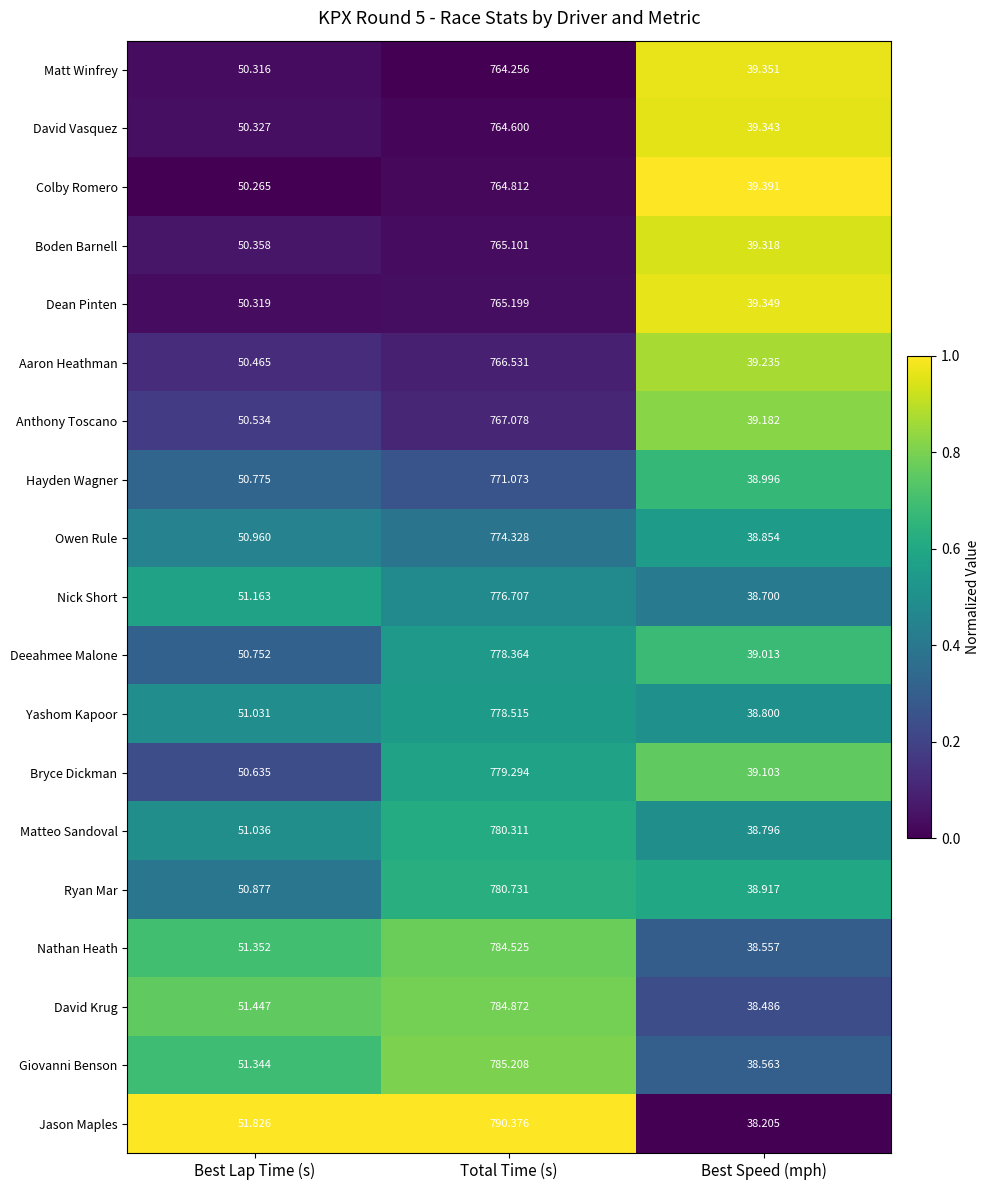

How many series are shown in this chart?

19